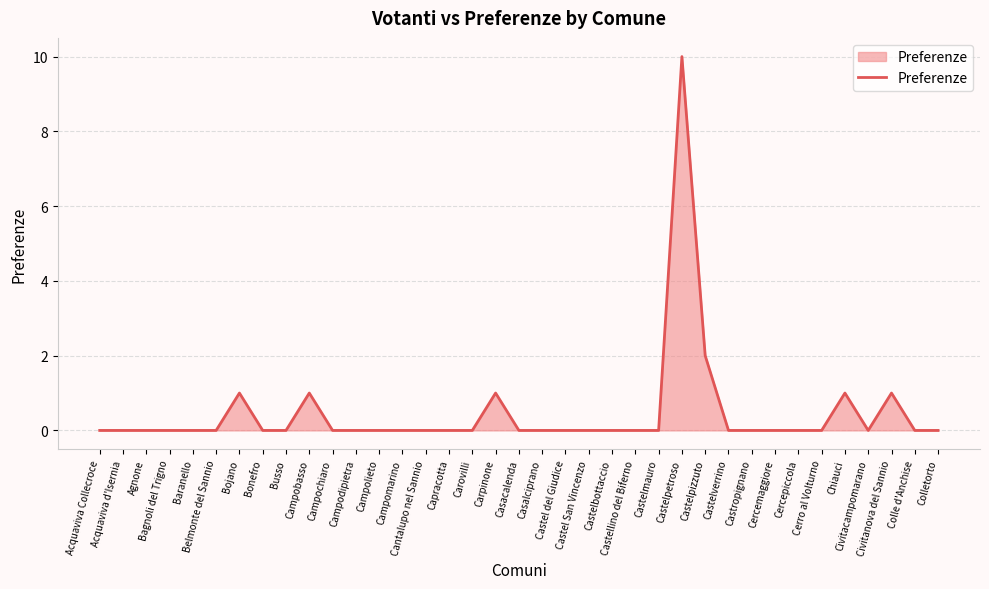

Between Chiauci and Campomarino, which is larger?

Chiauci